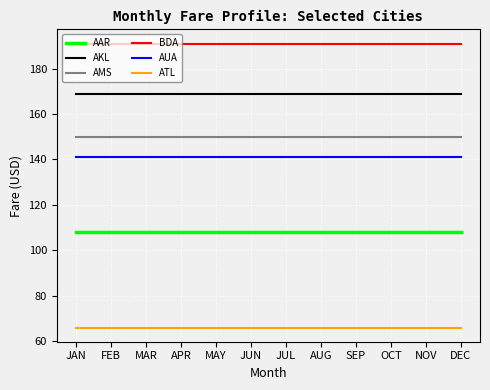

What is the difference between the highest and lowest values at MAR?

125